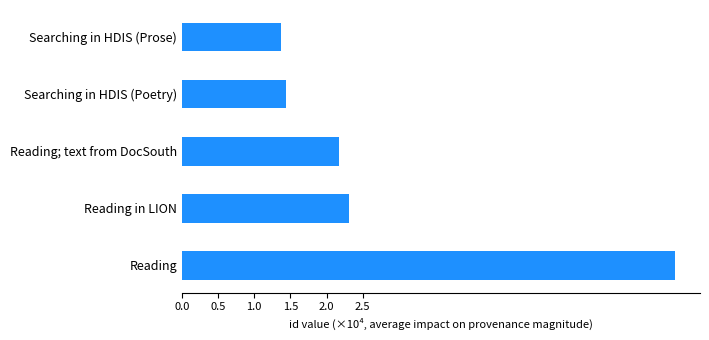

Does the chart contain stacked bars?

No